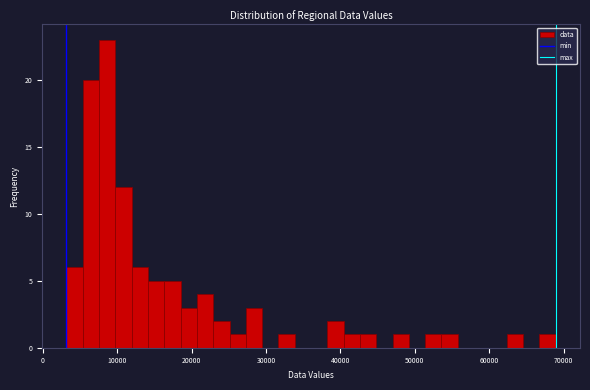

Around what value on the x-axis is the tallest bar? Give the approximate position of its centre, as read against the axis.

9000